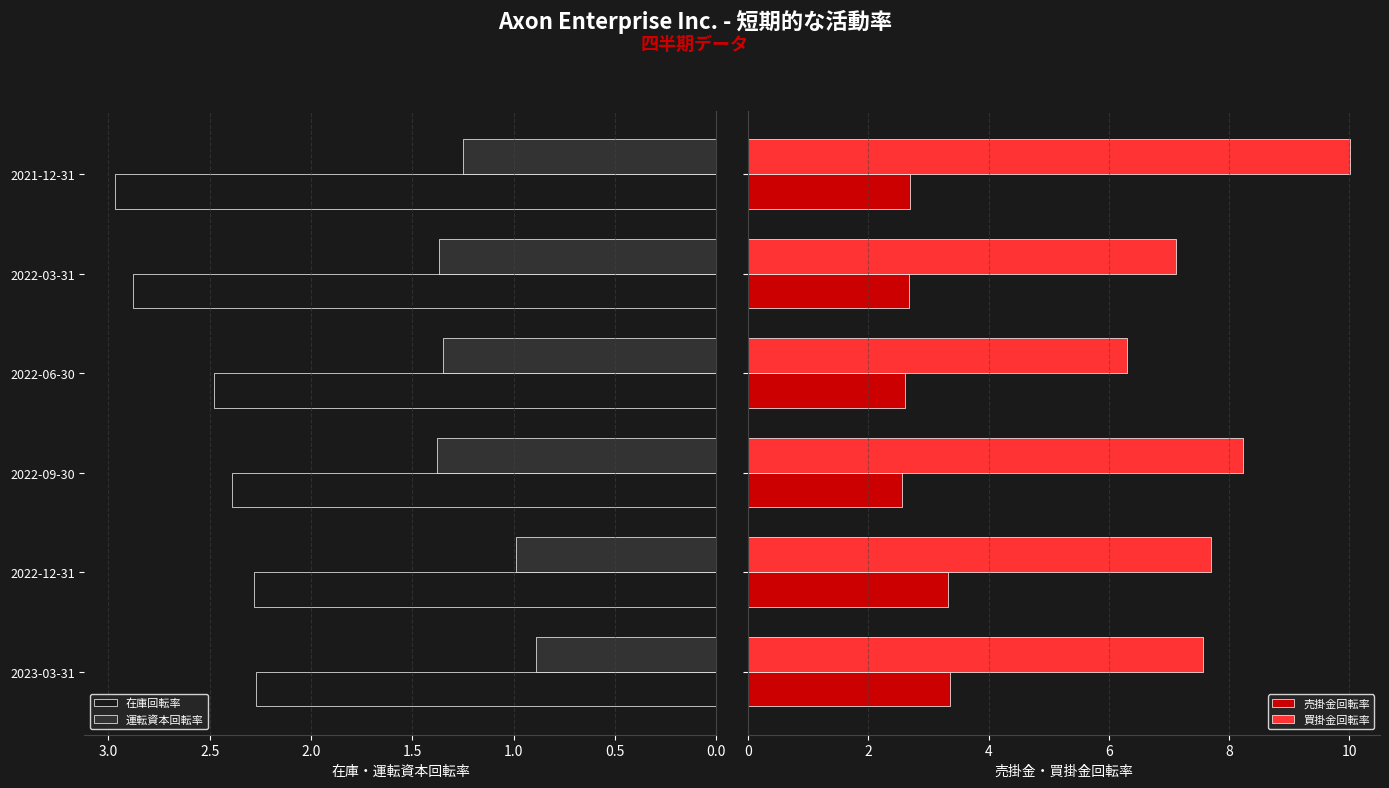

Is it true that 運転資本回転率 equals 0.9 at 2023-03-31?

True